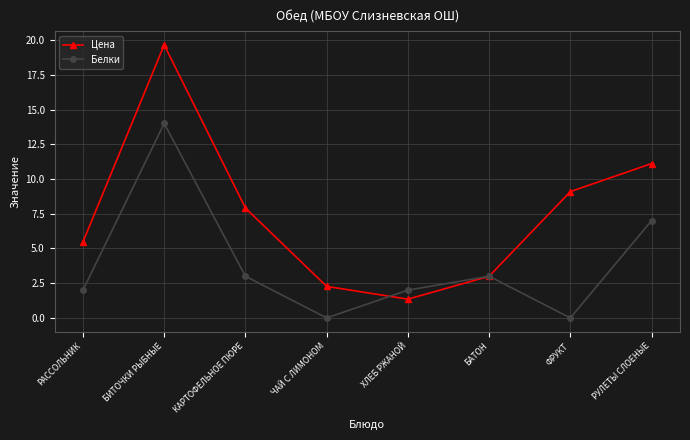

Read the Цена value at ФРУКТ.

9.1